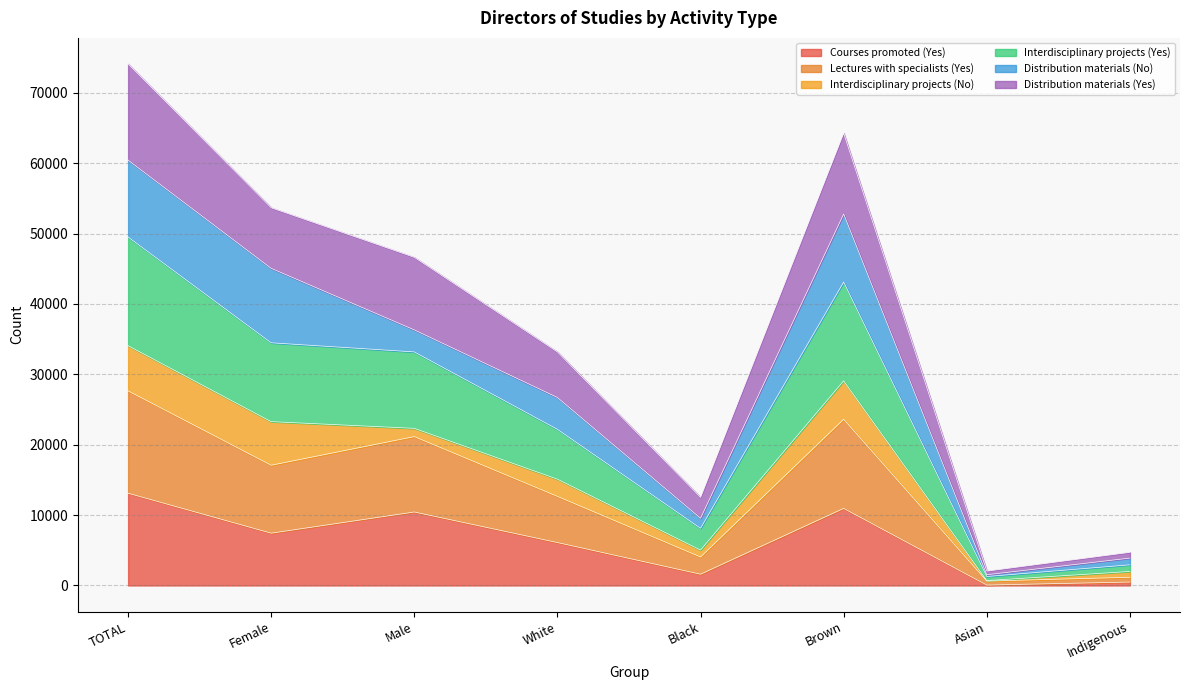

At which category is the sum across all series the highest?

TOTAL